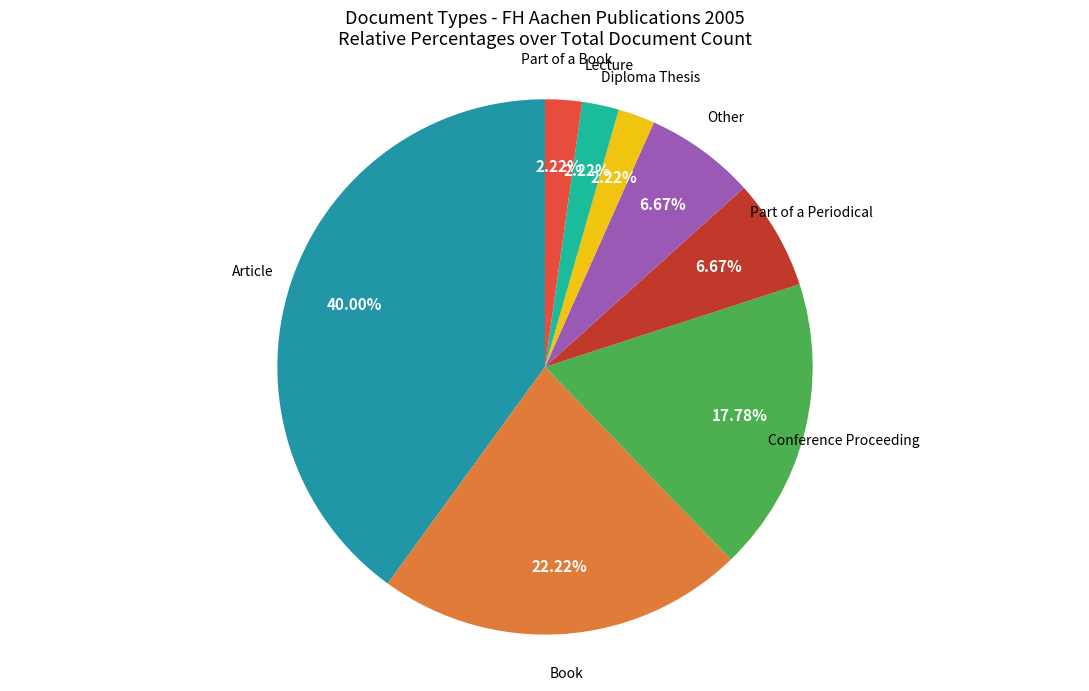

The Other slice represents 7% of the pie. True or false?

True